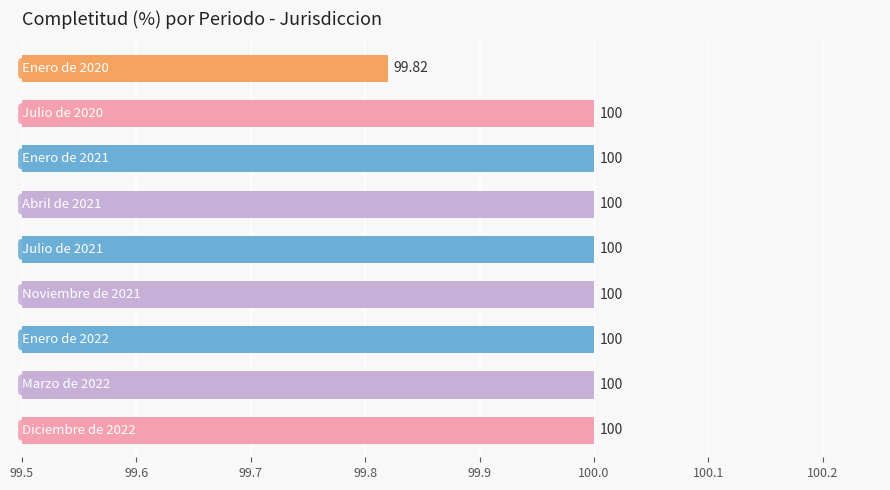

Count the number of categories in the chart.

9